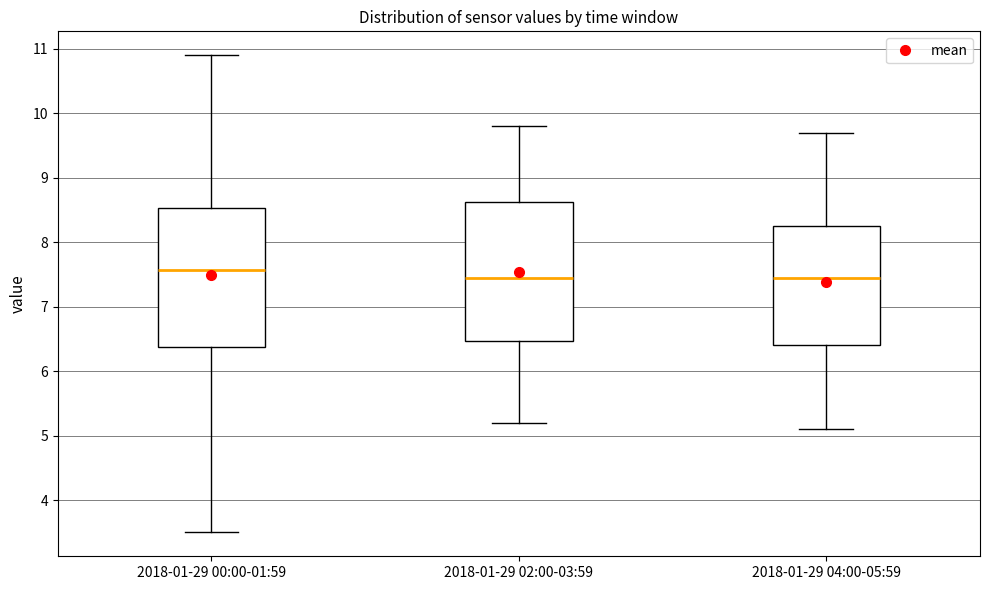

Which box's median line is the highest?

2018-01-29 00:00-01:59